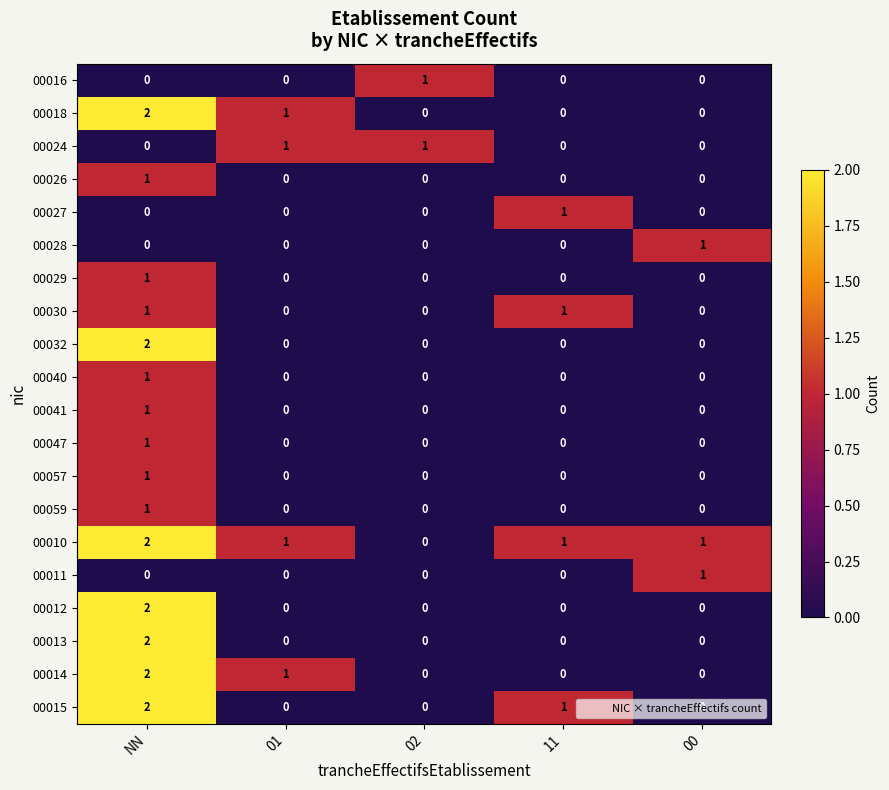

How many positive values does the 00026 series have?

1